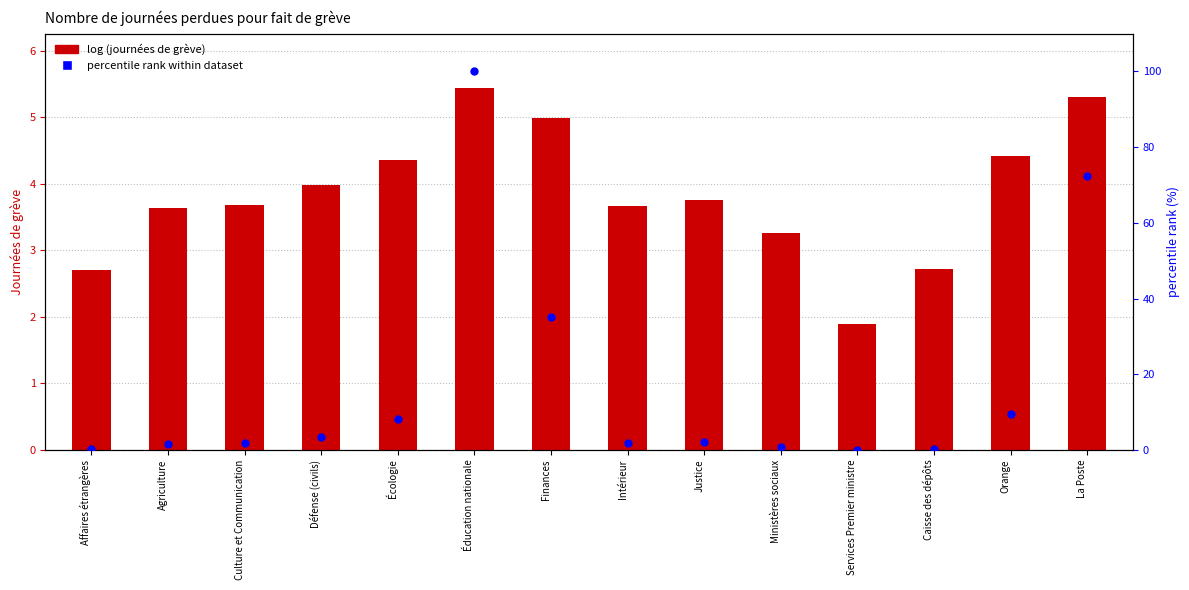

Which series reaches the minimum Y coordinate?

percentile rank within dataset